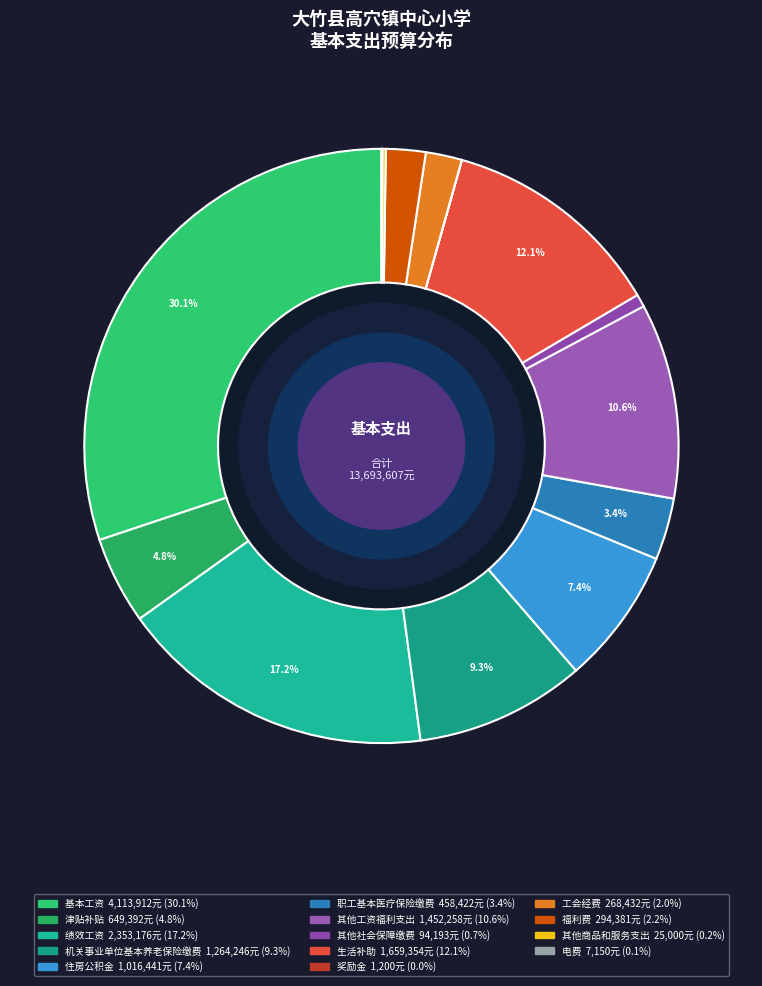

To the nearest percent, what portion does 基本工资 represent?

30%